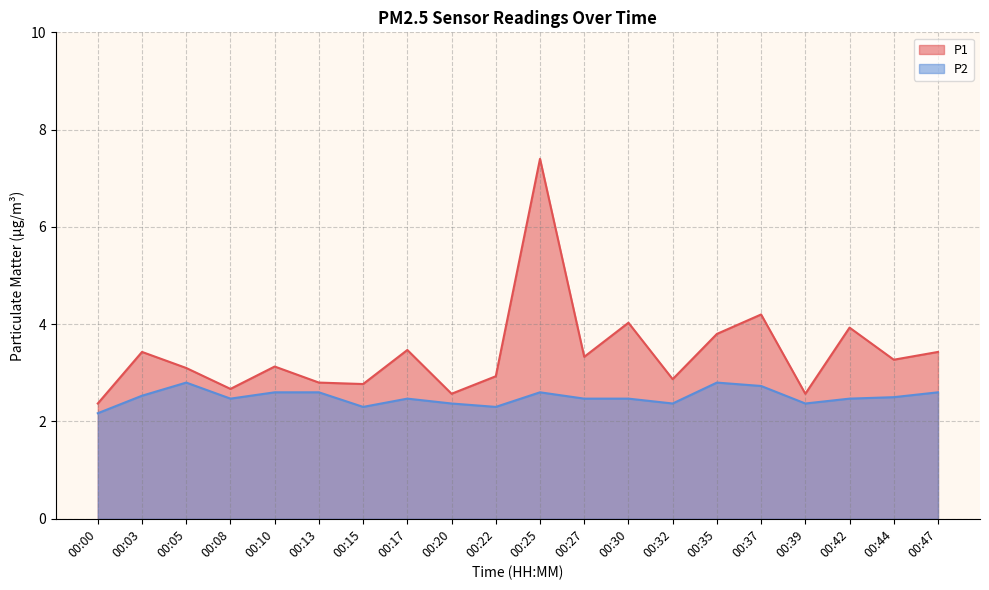

True or false: P2 and P1 intersect in this chart.

False